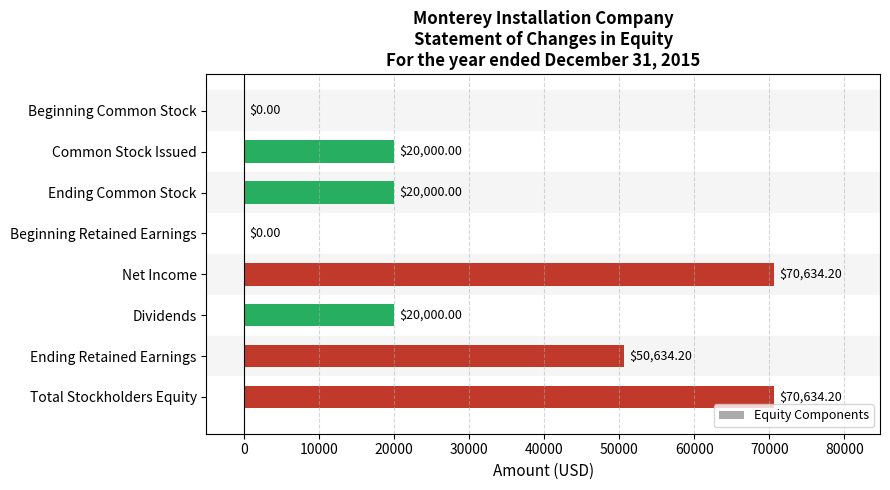

Between Ending Retained Earnings and Beginning Retained Earnings, which is larger?

Ending Retained Earnings